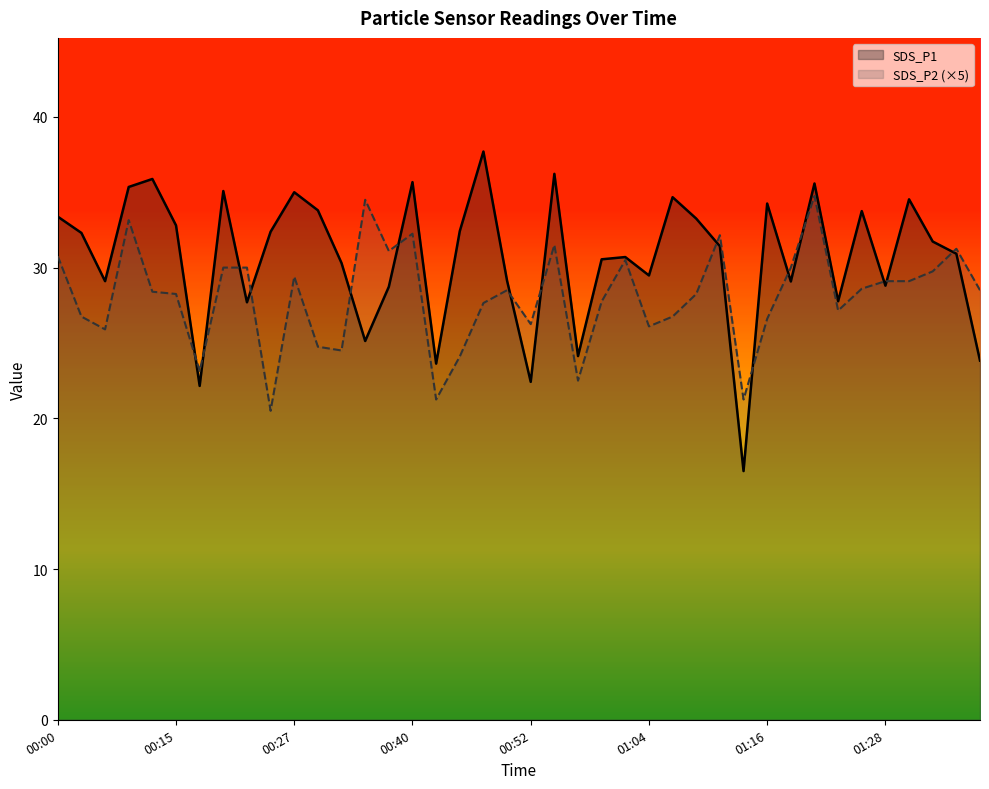

What is the difference between the maximum and second lowest values in the SDS_P2 (×5) series?

13.5